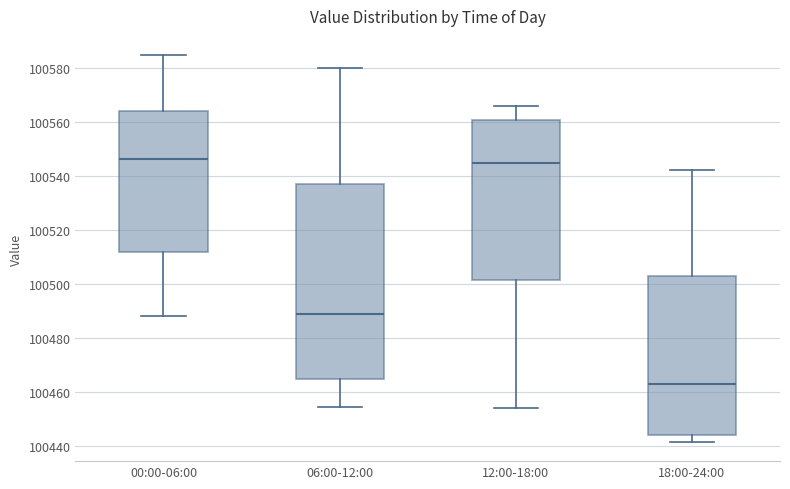

Reading left to right, transcribe this box plot: for each box, give where its median line is, the range the box spans, and where its two whiskers end, as read against the y-axis. The values are not printed on the chart, so give them approximately, as read against the axis.

00:00-06:00: median 100546, box 100512 to 100564, whiskers 100488 to 100584
06:00-12:00: median 100488, box 100464 to 100538, whiskers 100454 to 100580
12:00-18:00: median 100544, box 100502 to 100560, whiskers 100454 to 100566
18:00-24:00: median 100462, box 100444 to 100504, whiskers 100442 to 100542